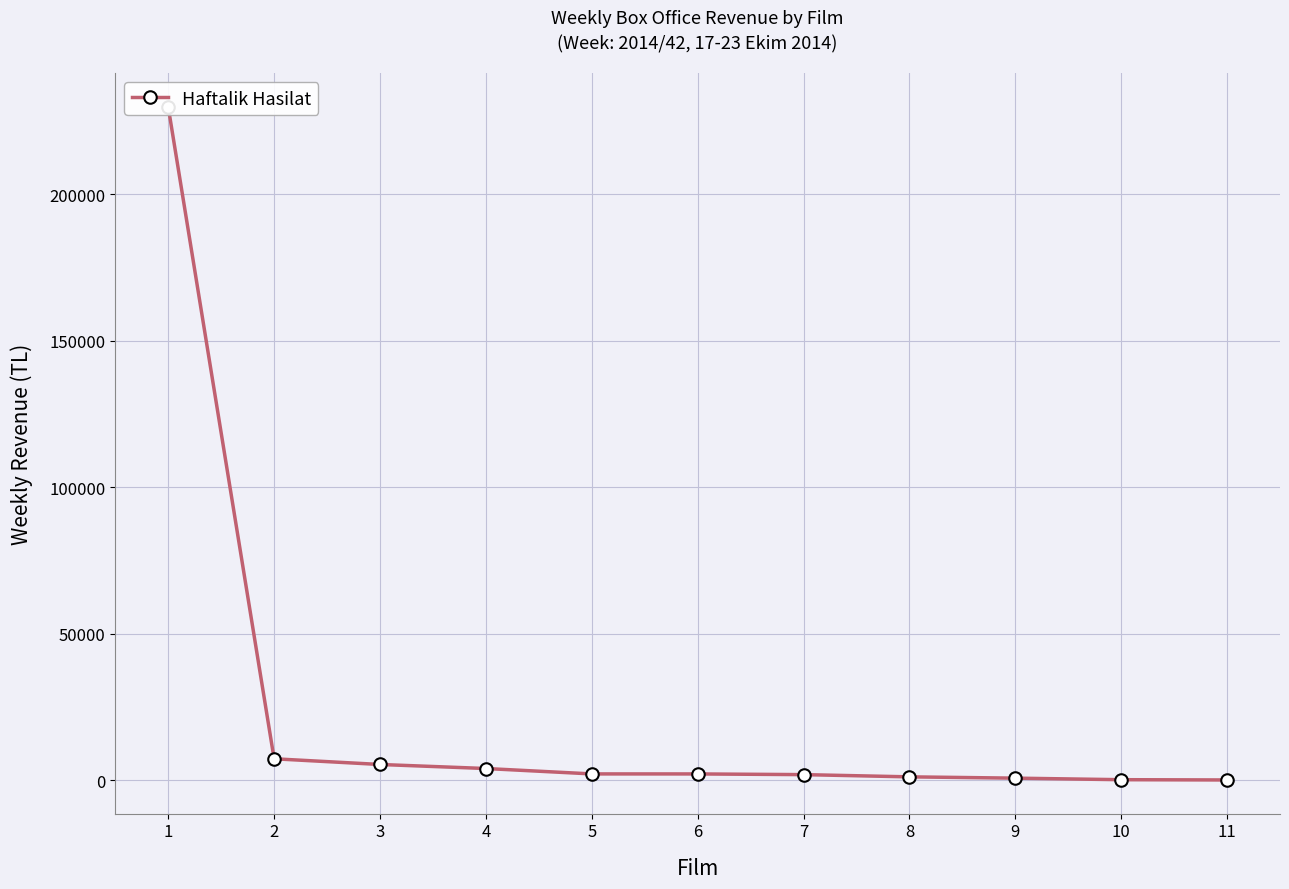

The chart shows a value of 2686.8 at 4. True or false?

False